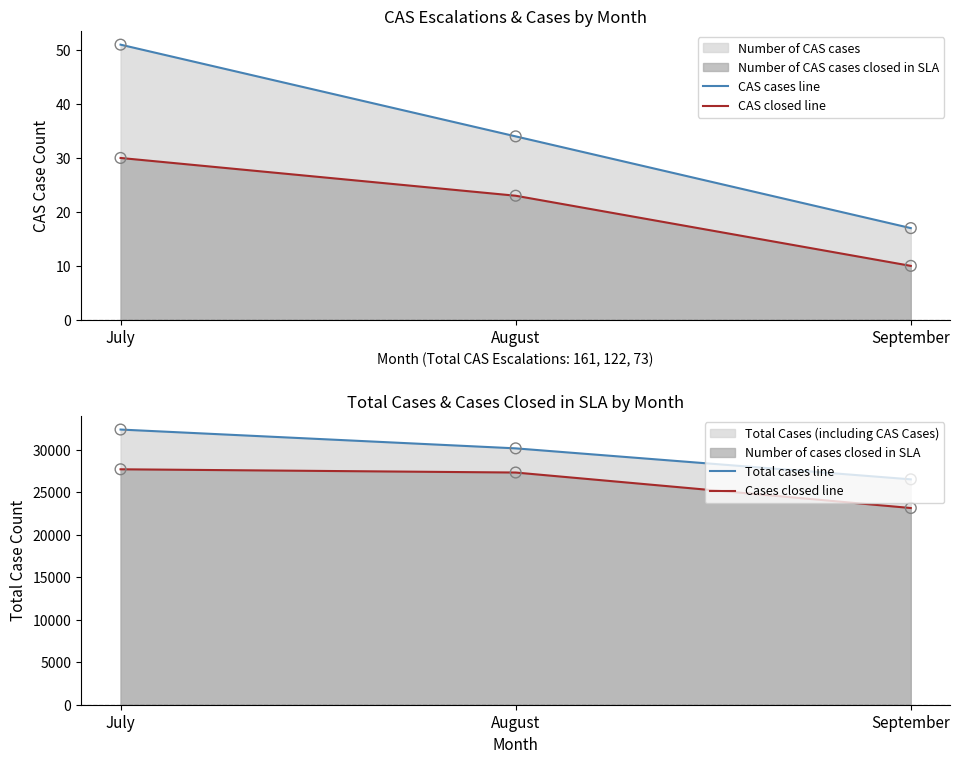

At how many categories does at least one series exceed 30002?

2